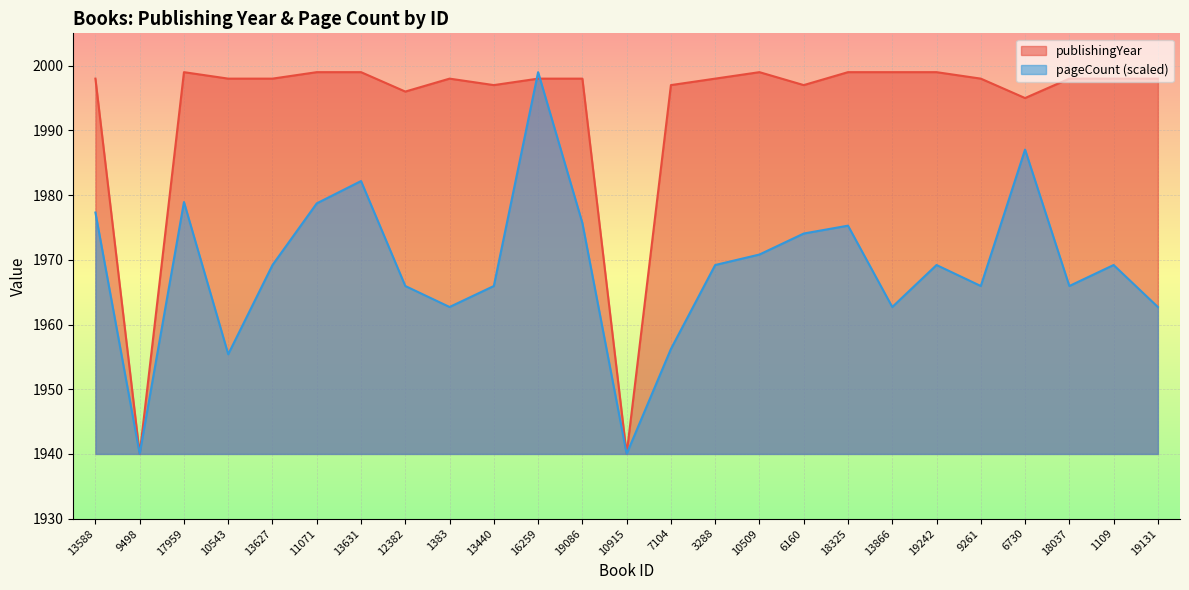

How many times do pageCount and publishingYear cross each other?

2